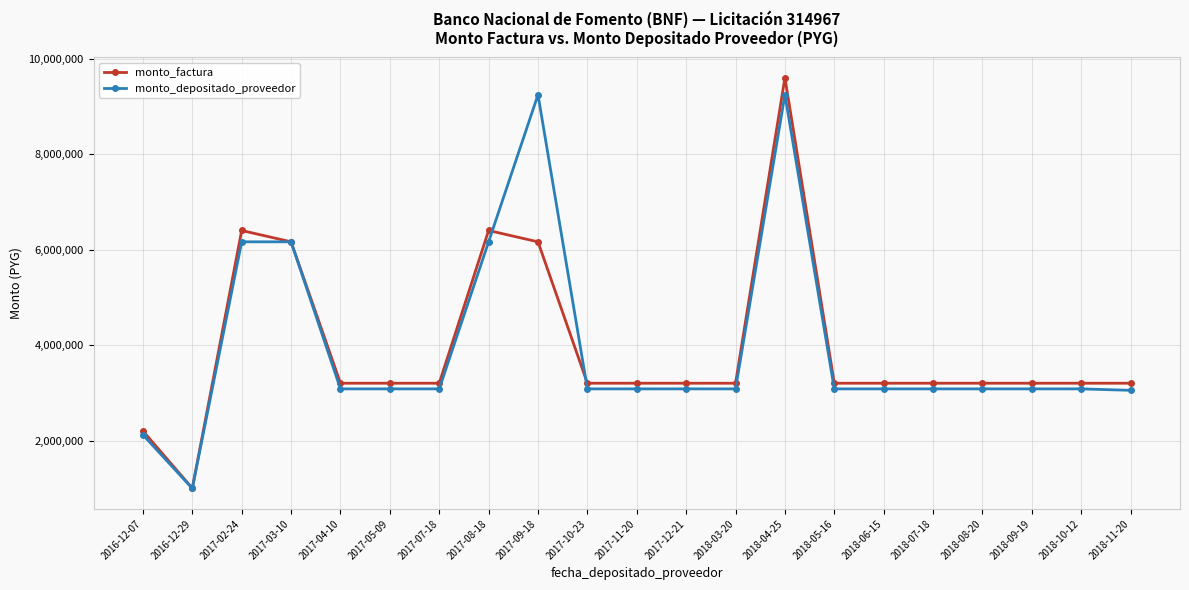

What are all the series names shown in the legend?

monto_factura, monto_depositado_proveedor